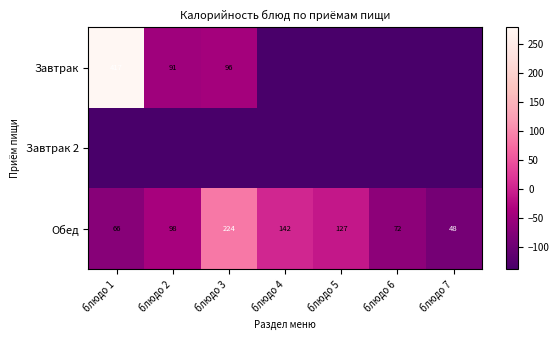

At which label does Обед reach its peak?

блюдо 3